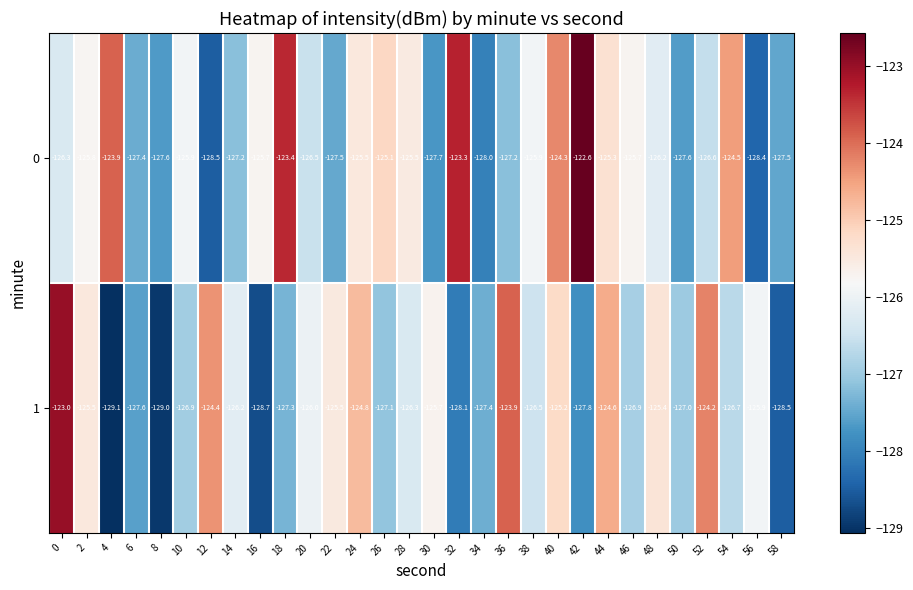

The value of 1 at 26 is -127.1. True or false?

True